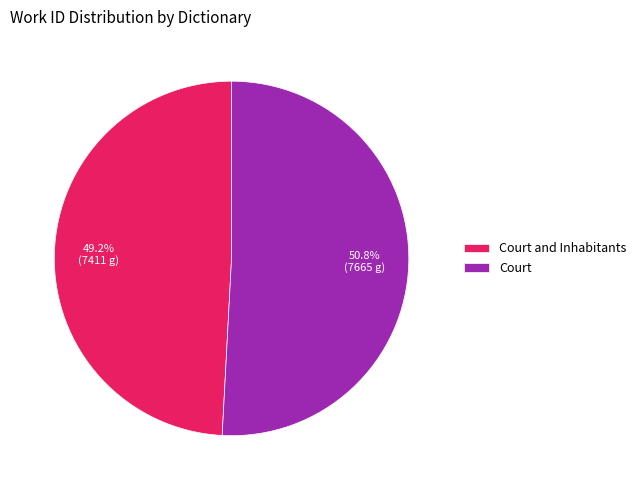

To the nearest percent, what portion does Court and Inhabitants represent?

49%